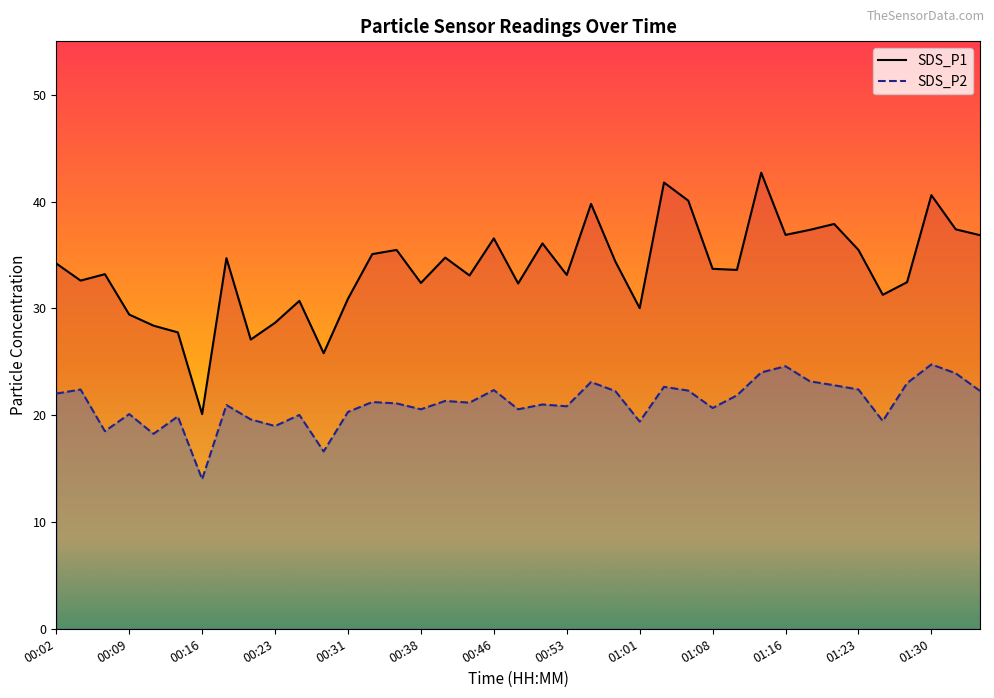

Rank the series by their average value, from lowest to highest.

SDS_P2, SDS_P1